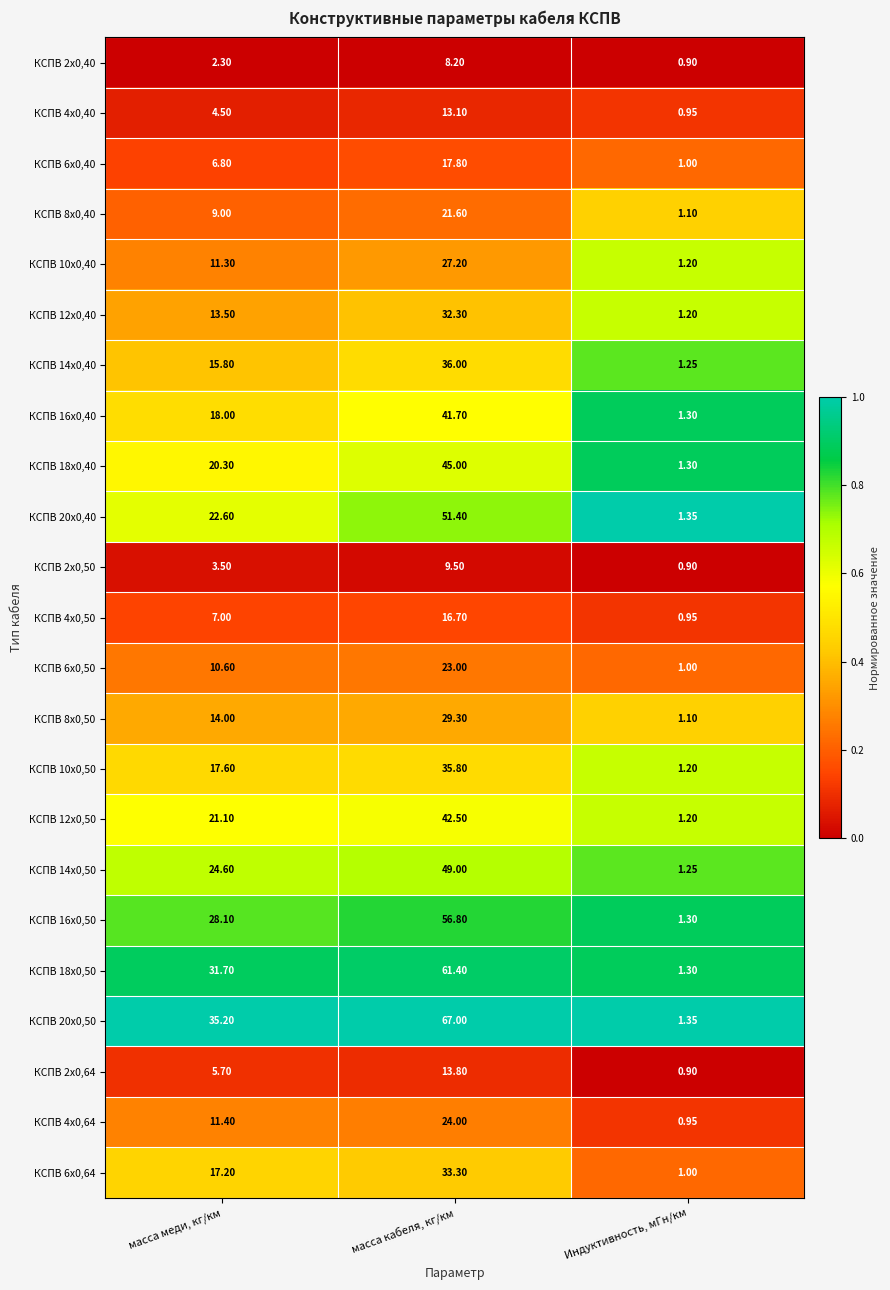

Which category has the lowest value across all series?

Индуктивность, мГн/км